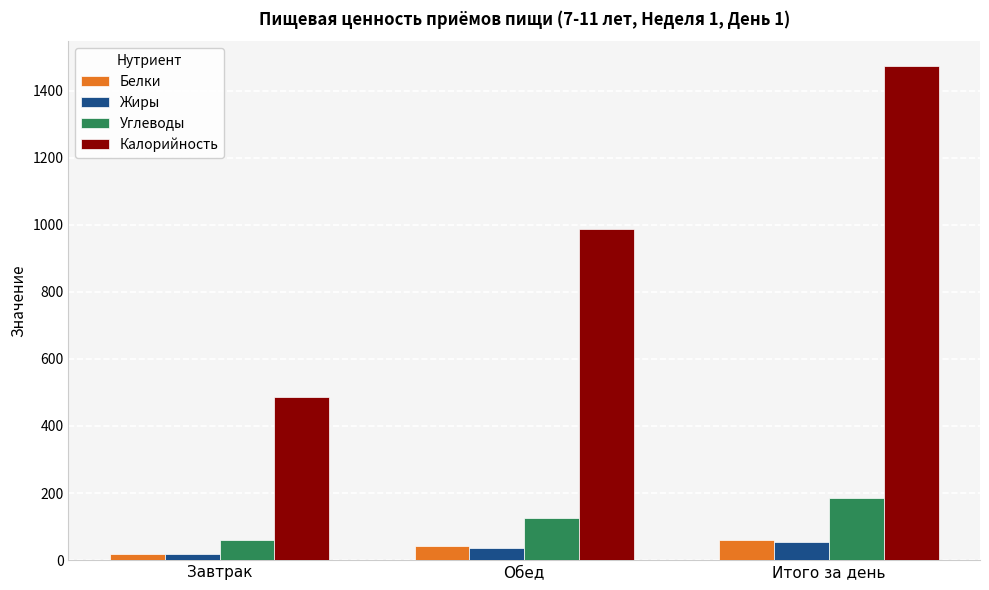

Reading left to right, extract all data points from this chart.

Белки: Завтрак=19.0	Обед=41.5	Итого за день=60.5
Жиры: Завтрак=19.2	Обед=35.1	Итого за день=54.3
Углеводы: Завтрак=59.7	Обед=125.8	Итого за день=185.5
Калорийность: Завтрак=486.7	Обед=987.1	Итого за день=1473.8